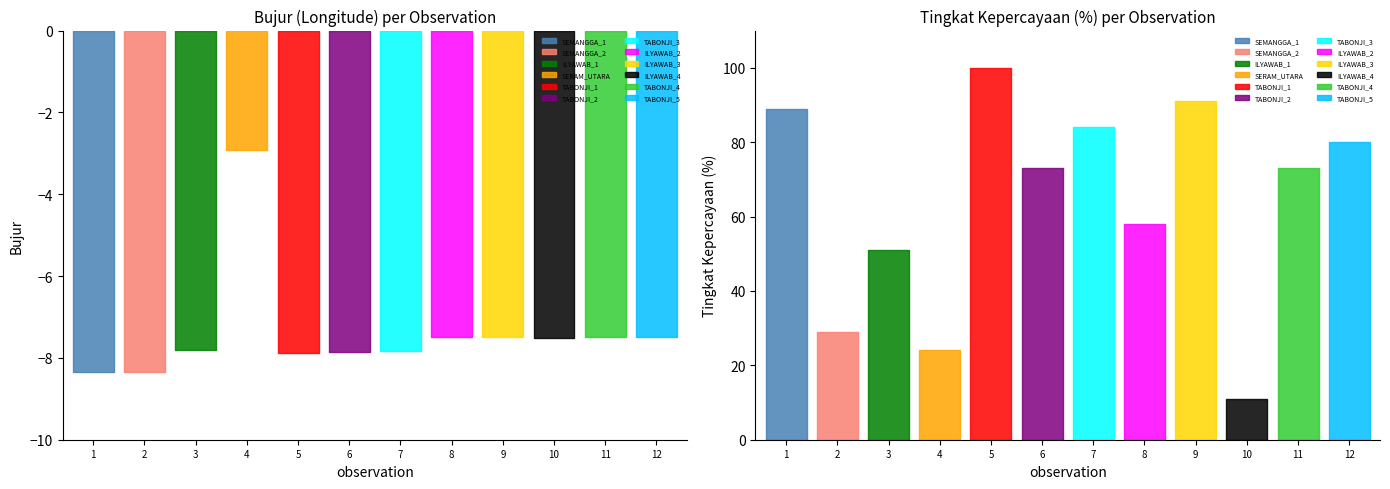

True or false: Bujur and Tingkat Kepercayaan(%) cross at least once.

False